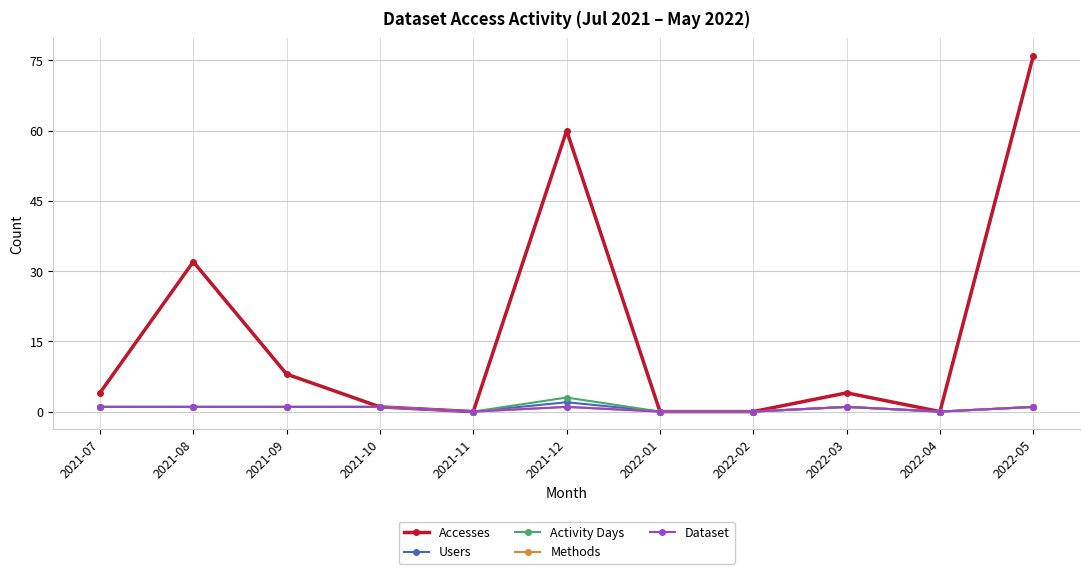

Does the chart have visible grid lines?

Yes